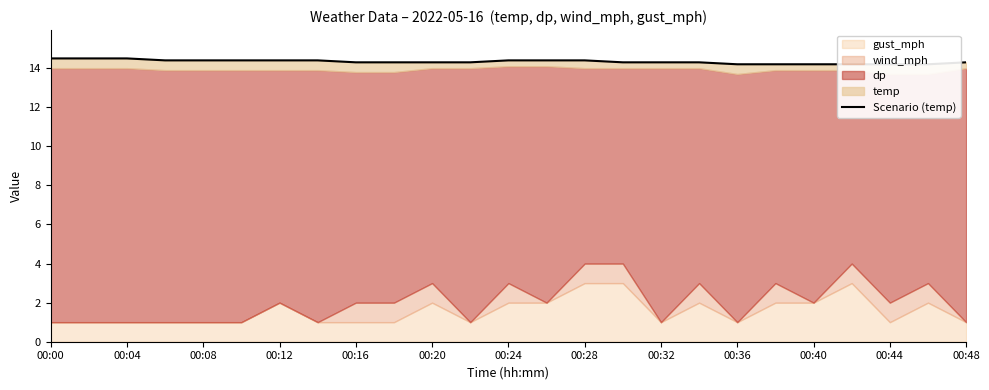

What is the change in value from 00:12 to 15?

-0.1